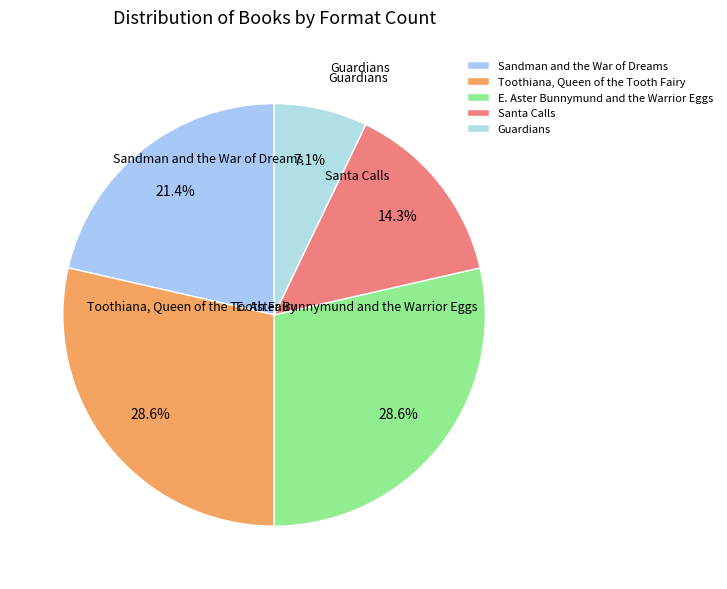

Count the number of slices in the pie.

5